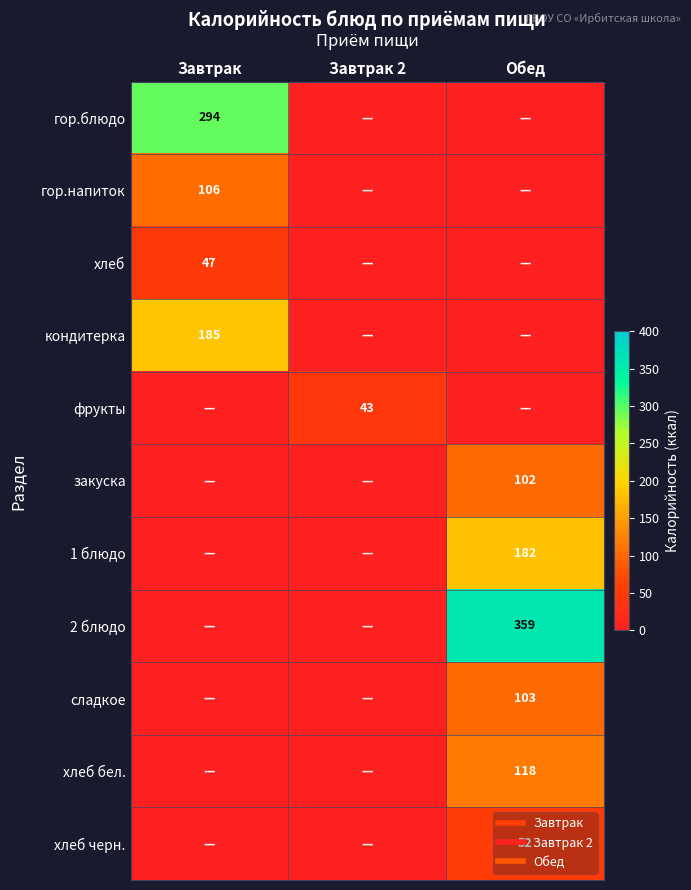

True or false: сладкое has a value of 0 at Завтрак 2.

True